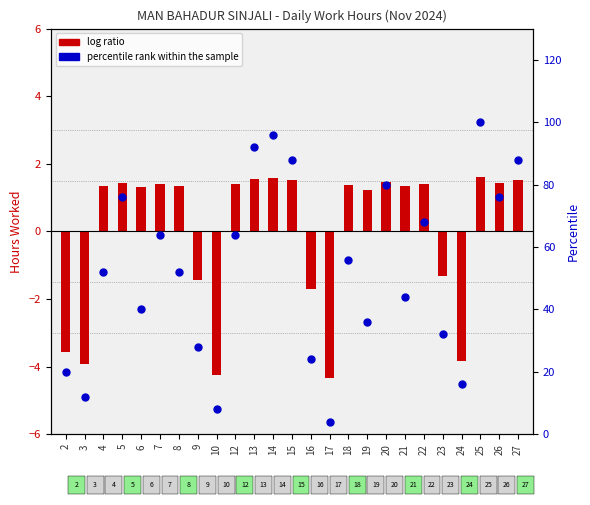

Which series has the widest spread of Y values?

percentile rank within the sample